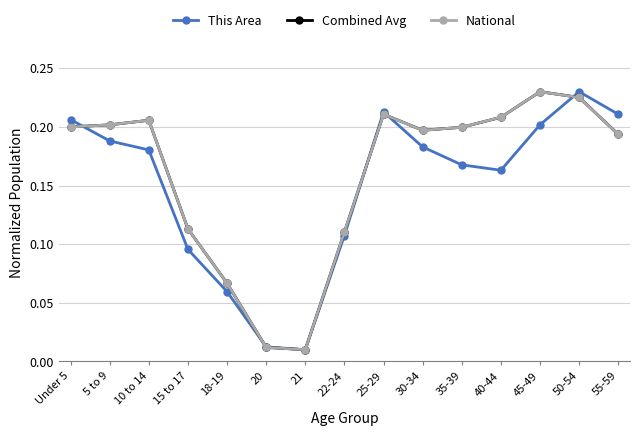

How many distinct data groups are displayed?

3